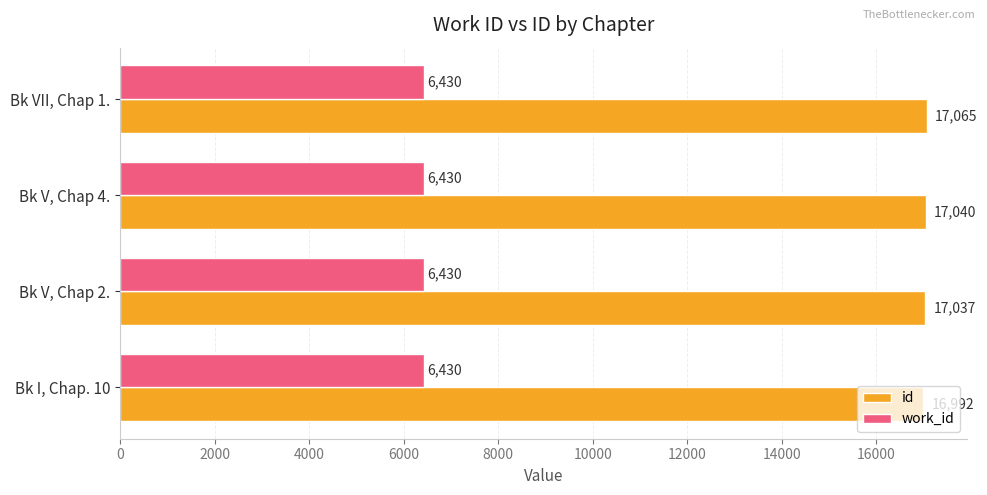

The value of work_id at Bk I, Chap. 10 is 9665. True or false?

False